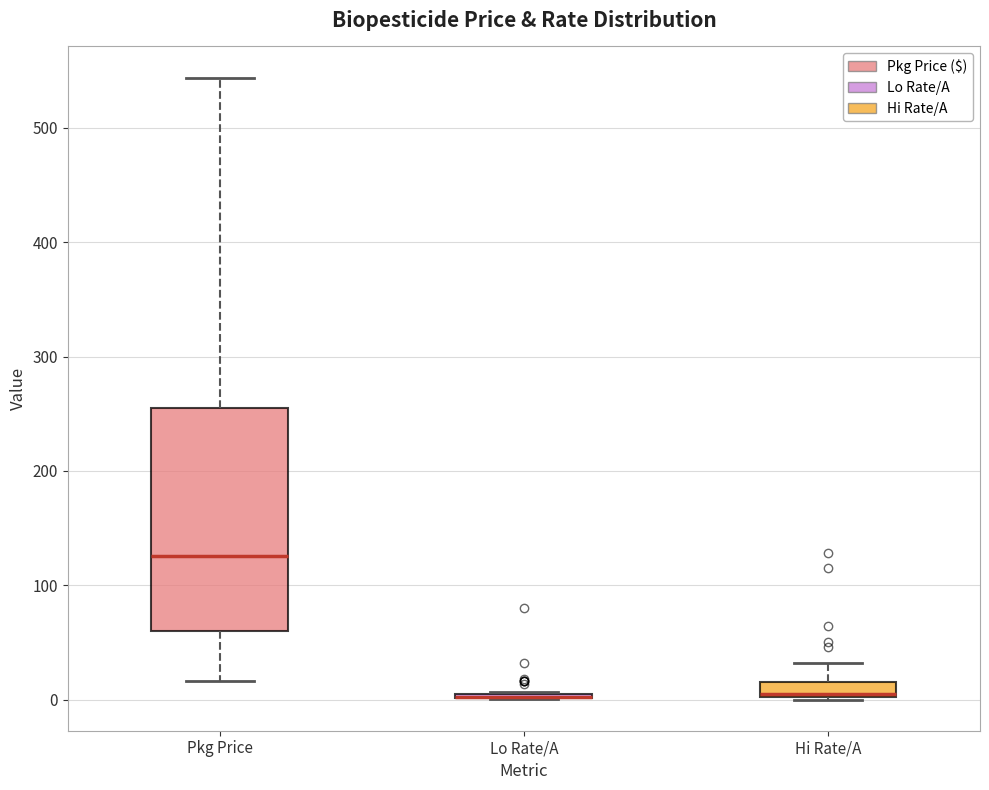

Where does the lower whisker of the box for Pkg Price end on the y-axis? The values are not printed on the chart, so give them approximately, as read against the axis.

20